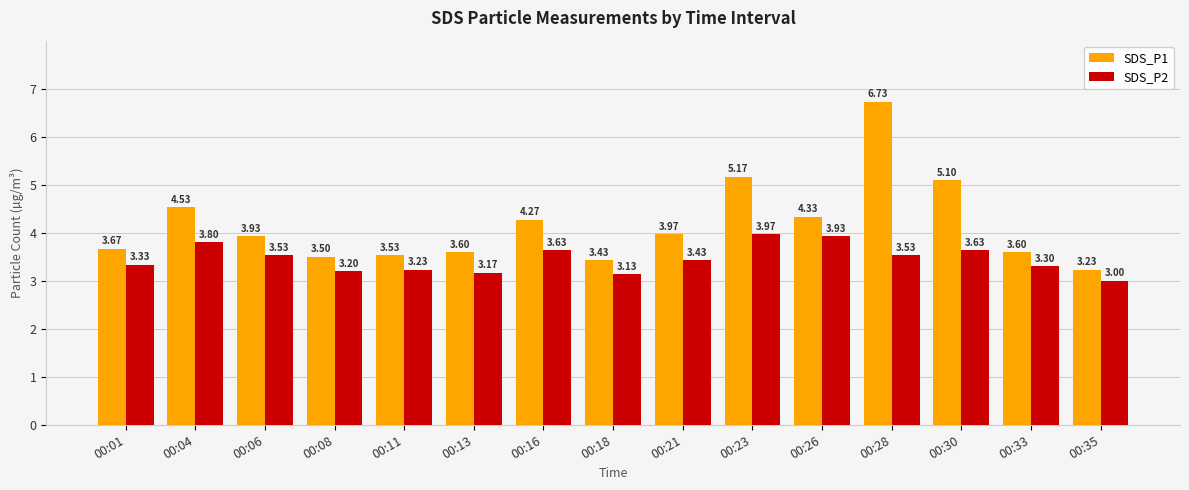

How many data points does each series have?

15